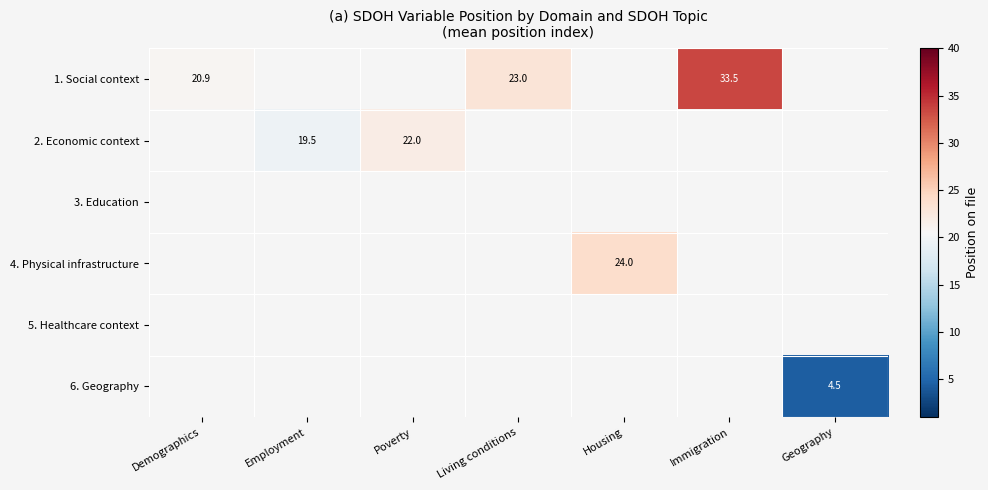

How many positive values does the 6. Geography series have?

1